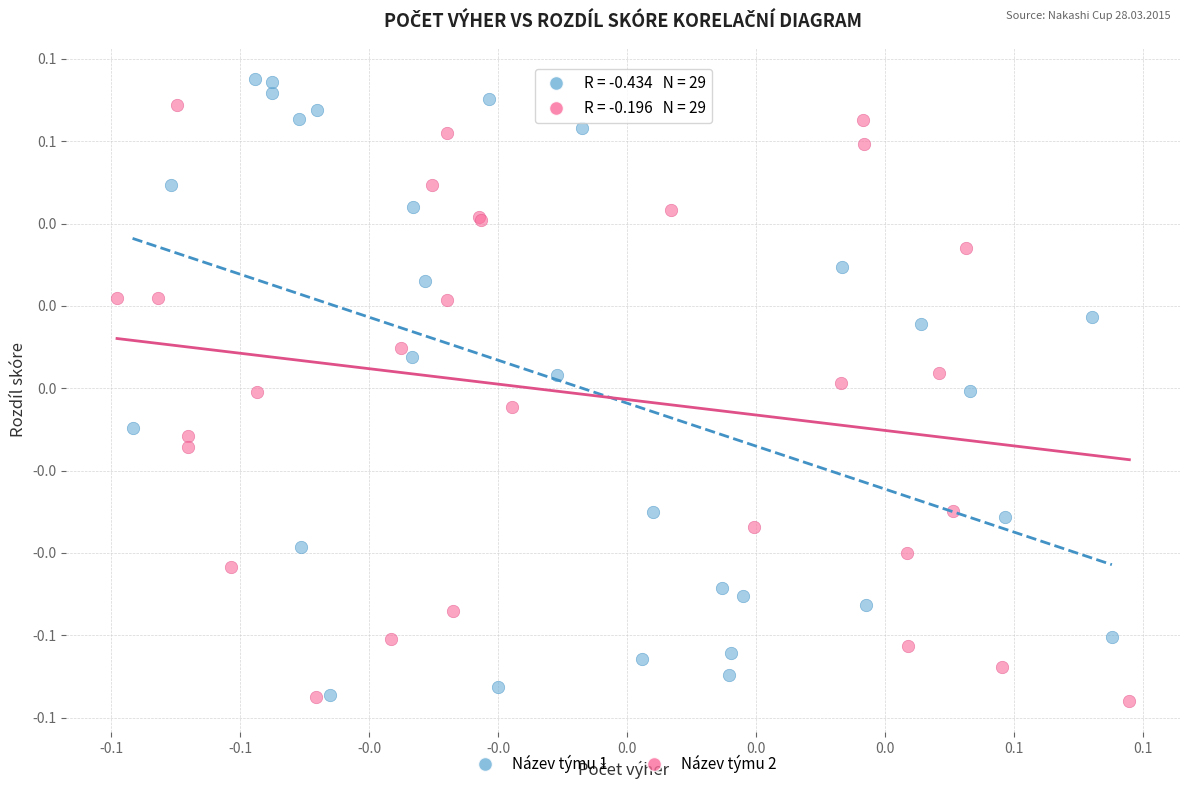

Which series contains the highest Y value?

Název týmu 1